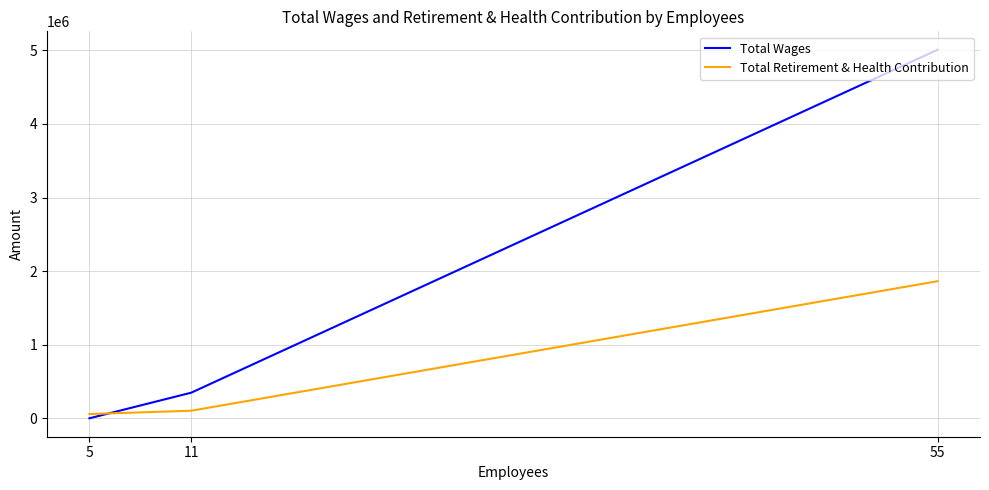

The value of Total Wages at 11 is 586196. True or false?

False